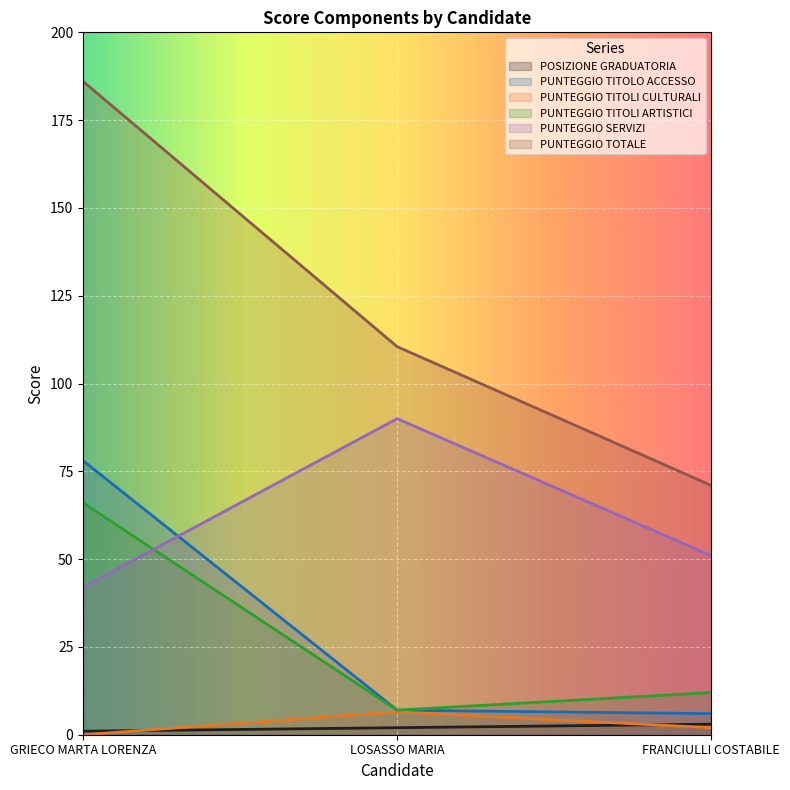

Is the value of PUNTEGGIO SERVIZI at GRIECO MARTA LORENZA greater than the value of POSIZIONE GRADUATORIA at FRANCIULLI COSTABILE?

Yes